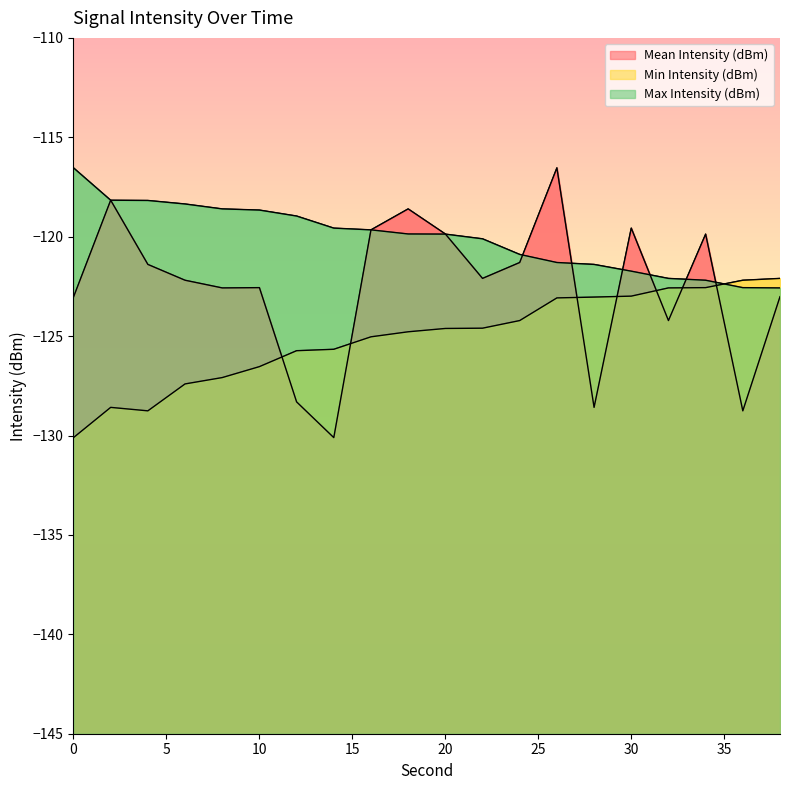

At which category does the chart reach its peak across all series?

26